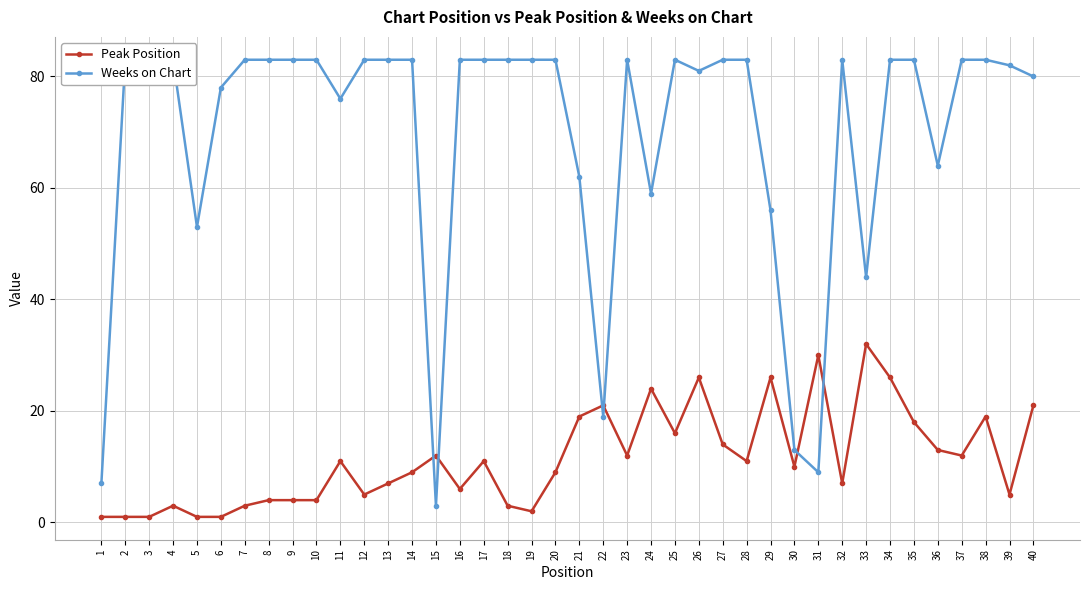

In Weeks on Chart, how many points are lower than both neighbors (excluding endpoints)?

9